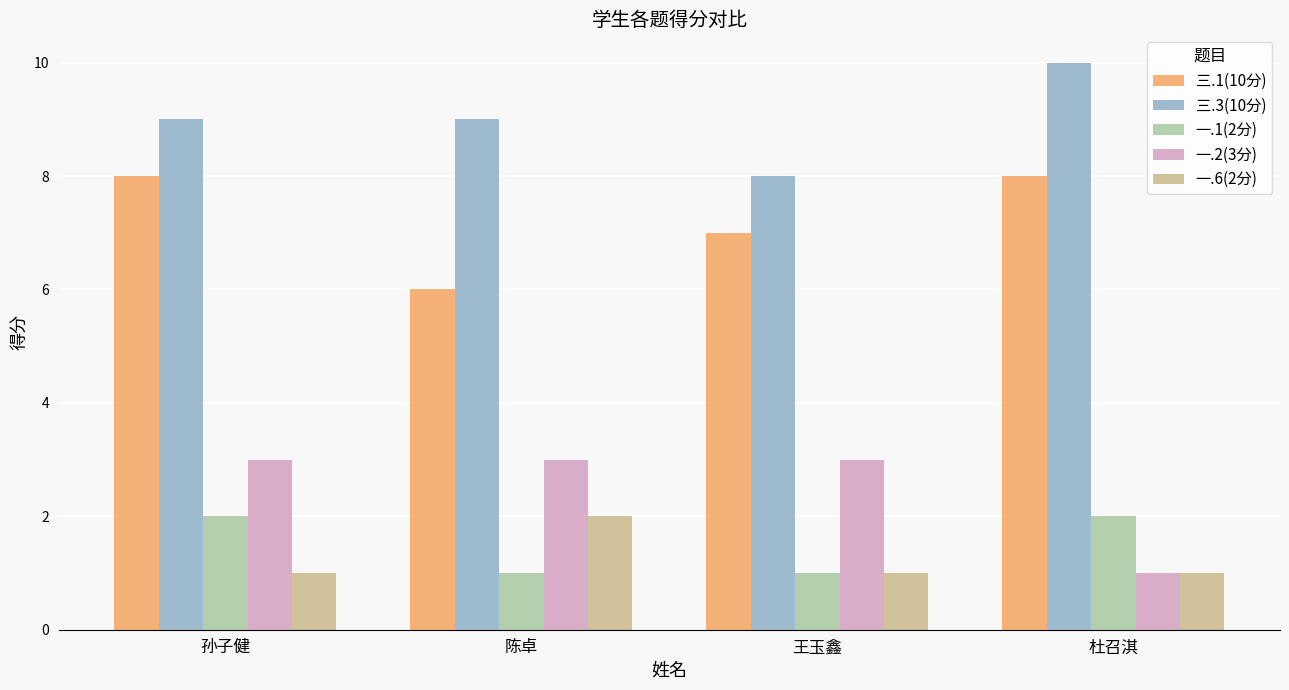

Is the value of 一.6(2分) at 王玉鑫 greater than the value of 三.3(10分) at 孙子健?

No